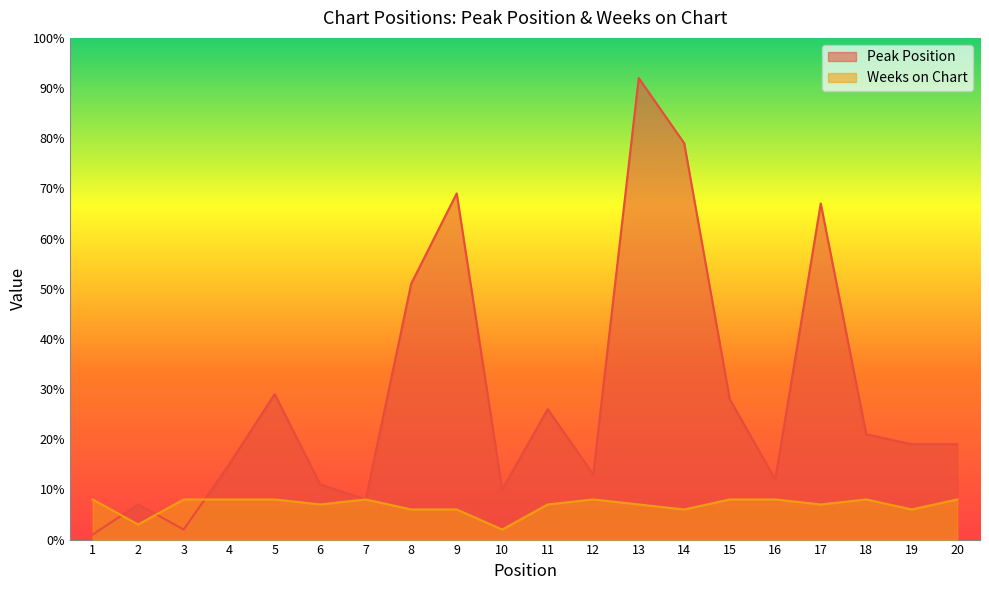

What is the sum of all Peak Position values?

579